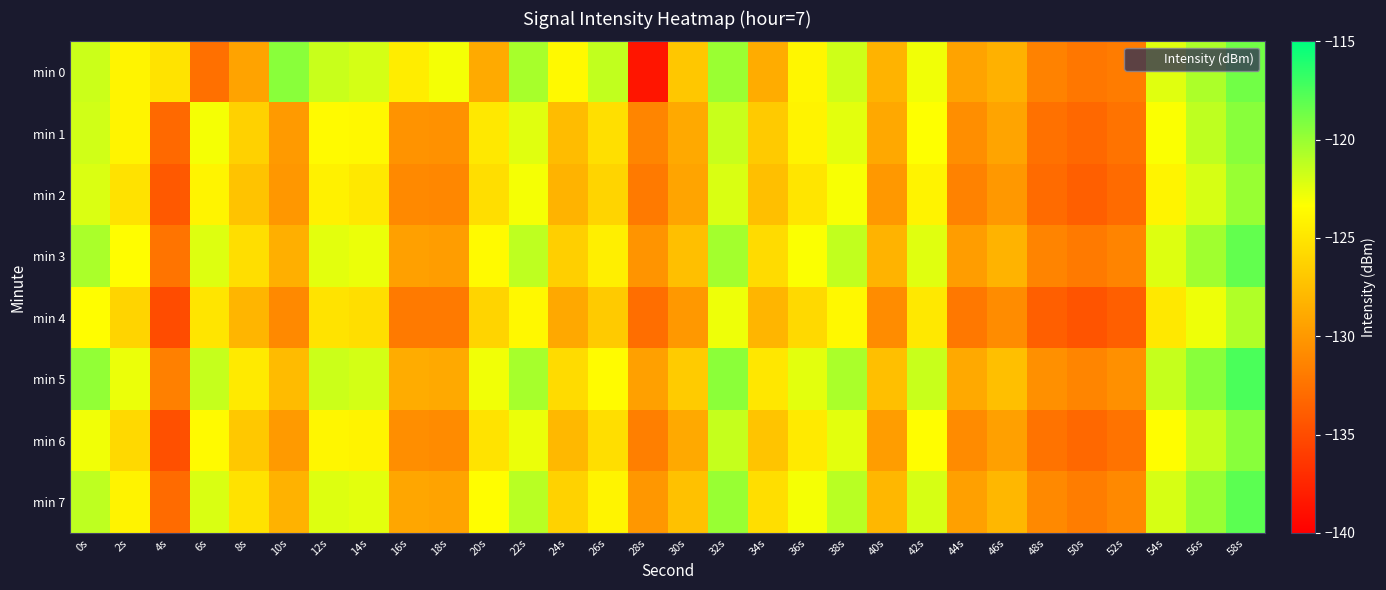

At which category is the sum across all series the highest?

58s